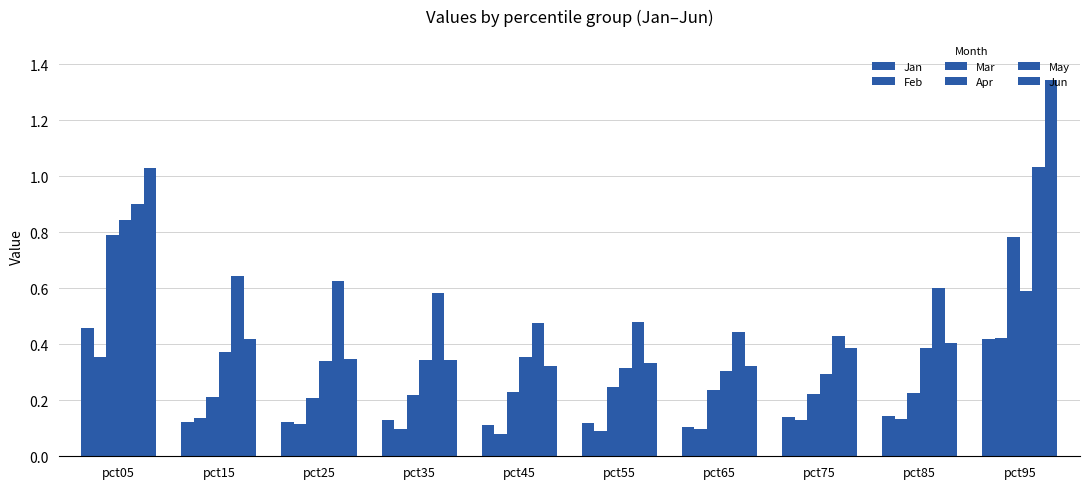

How many data points does each series have?

10